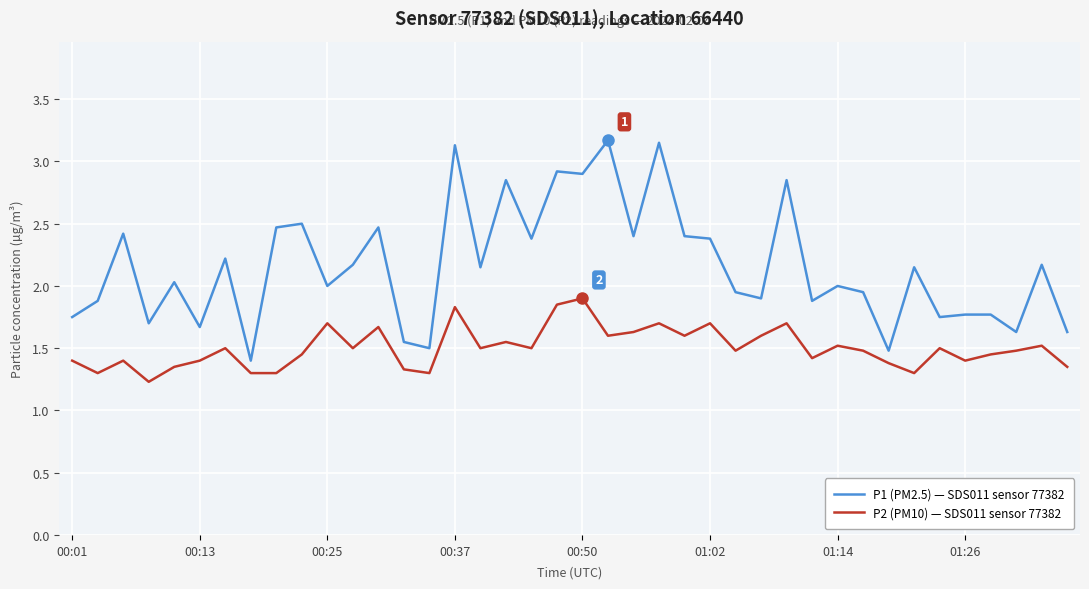

How many series are shown in this chart?

2